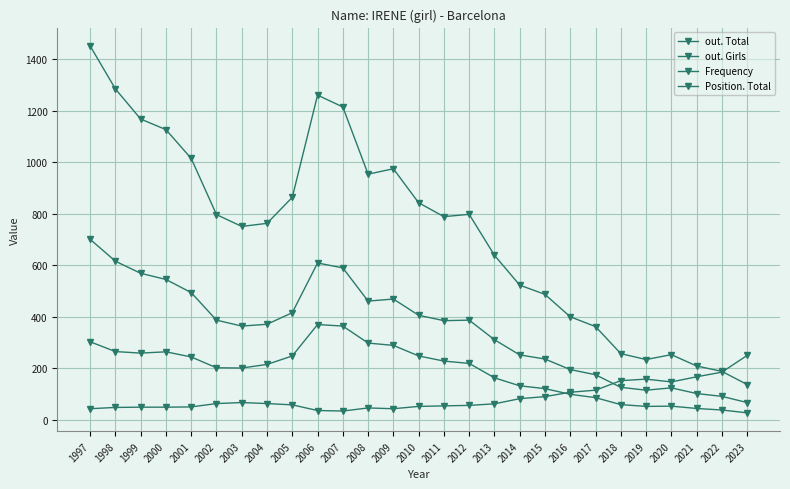

True or false: Frequency and out. Total intersect in this chart.

False